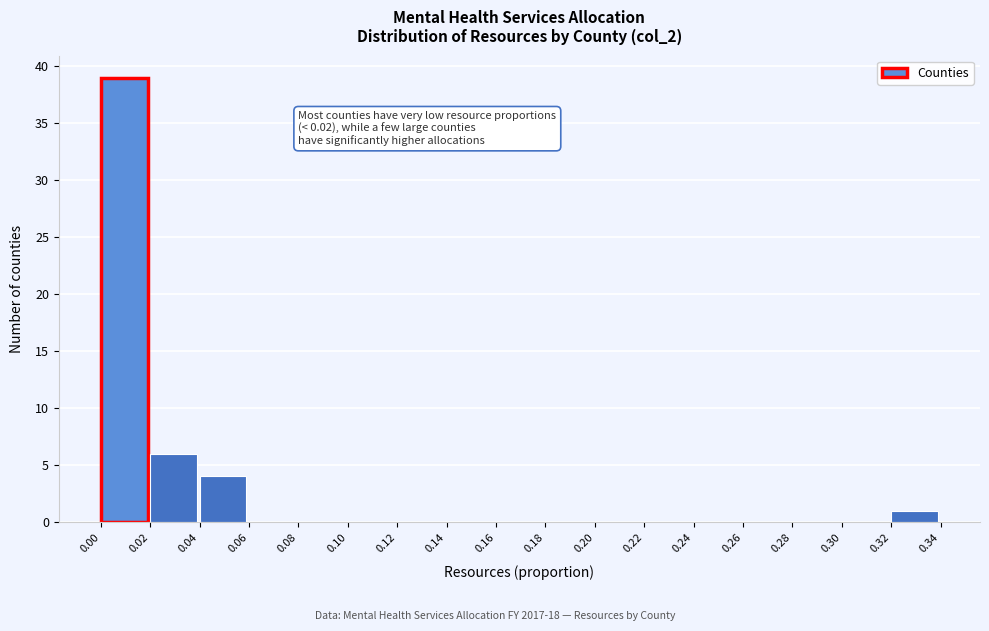

Over which range of the x-axis is the bar tallest?

0.00 to 0.02